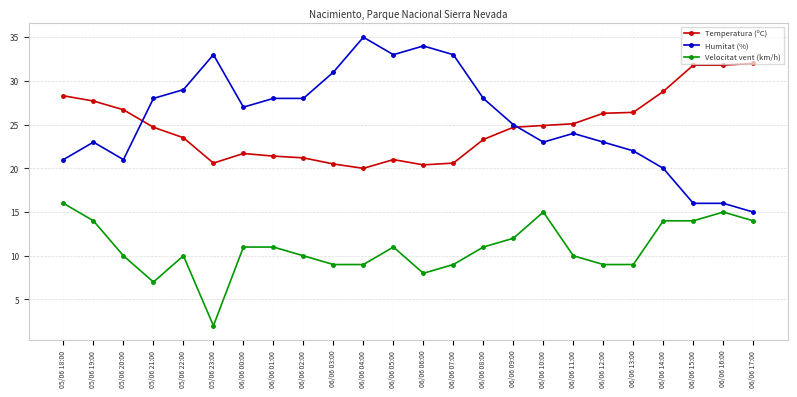

Is it true that Velocitat vent (km/h) equals 9.0 at 06/06 07:00?

True